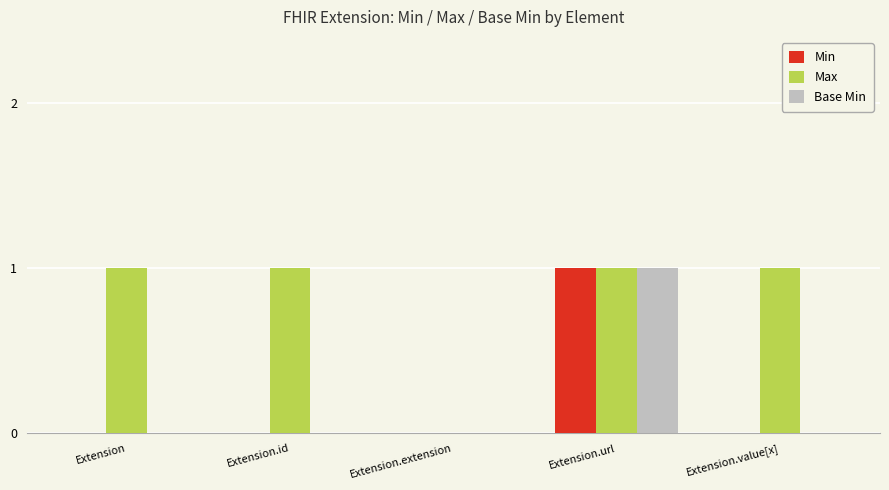

True or false: Max has a value of 1 at Extension.

True